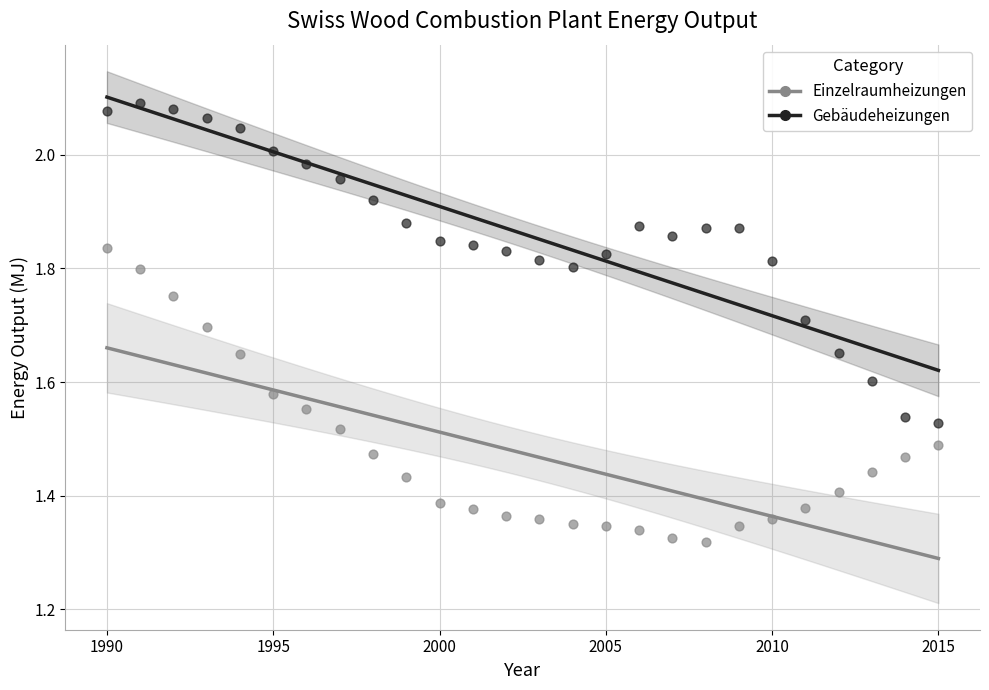

Across all data points, what is the range of X values (max minus min)?

25.0